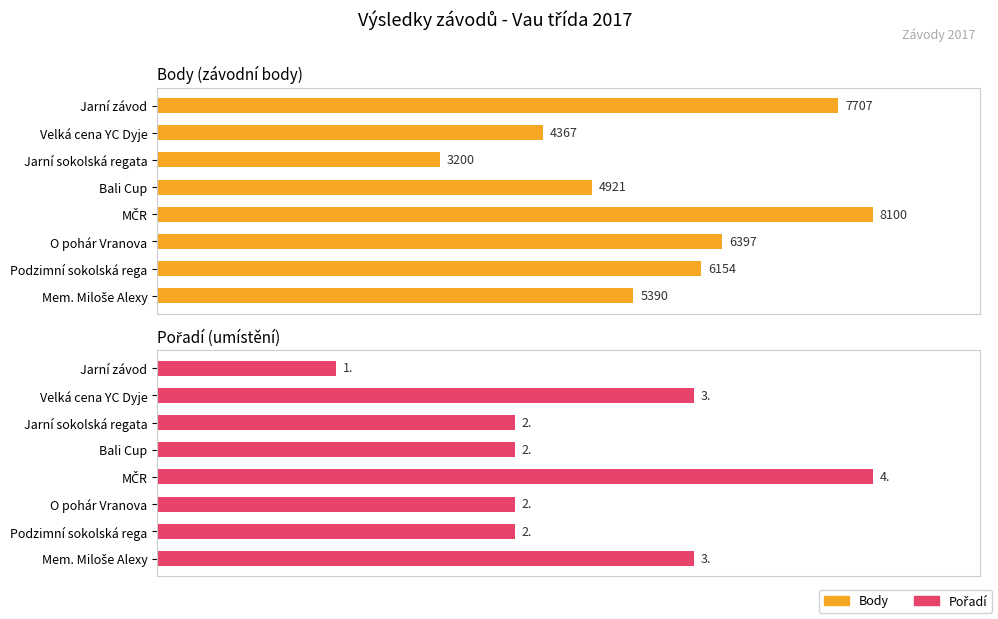

What is the difference between the maximum and minimum values in the Pořadí series?

75.0